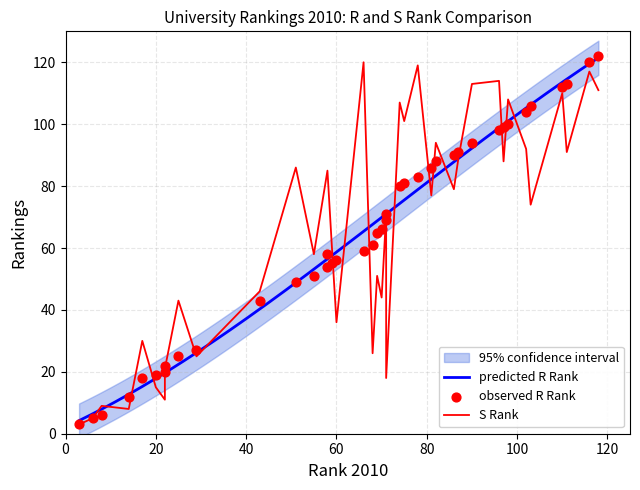

Which series reaches the maximum Y coordinate?

R Rank